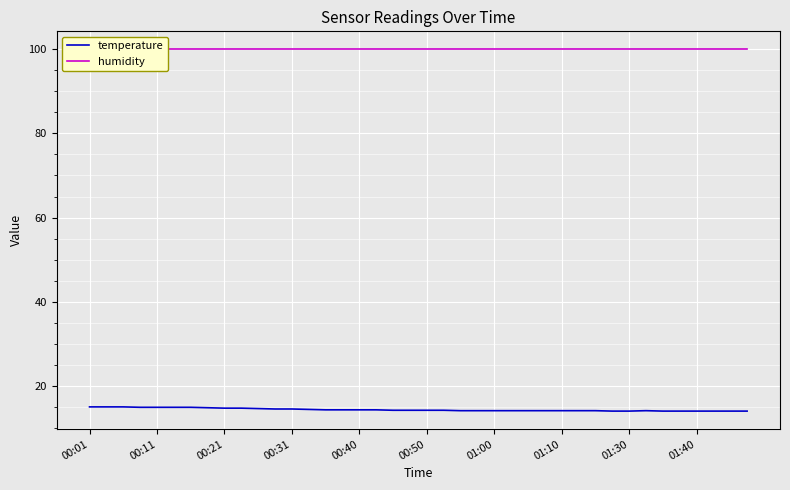

At how many categories does at least one series exceed 75?

40